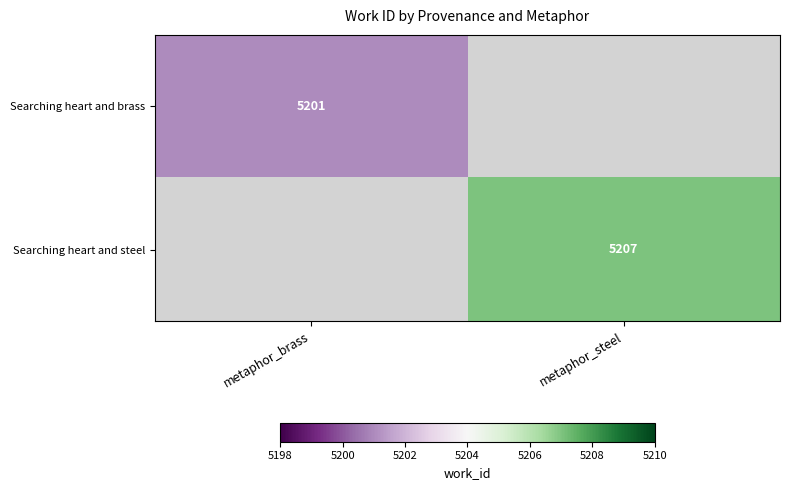

The Searching heart and steel series shows 5207 at metaphor_steel. True or false?

True